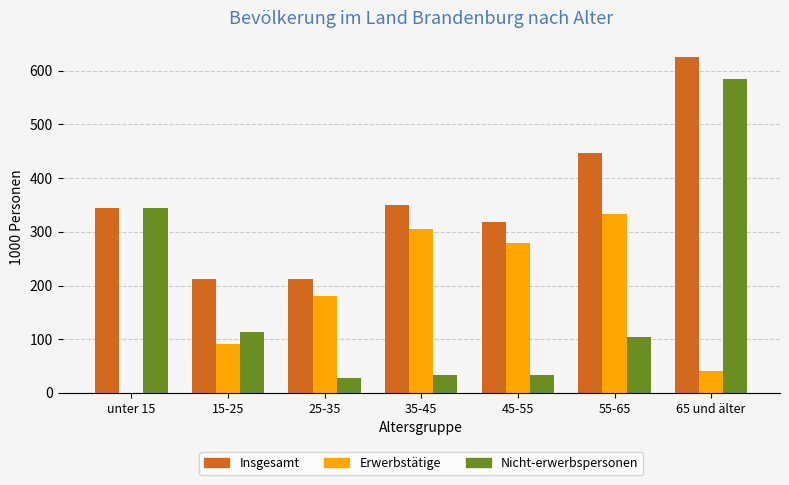

How many distinct data groups are displayed?

3